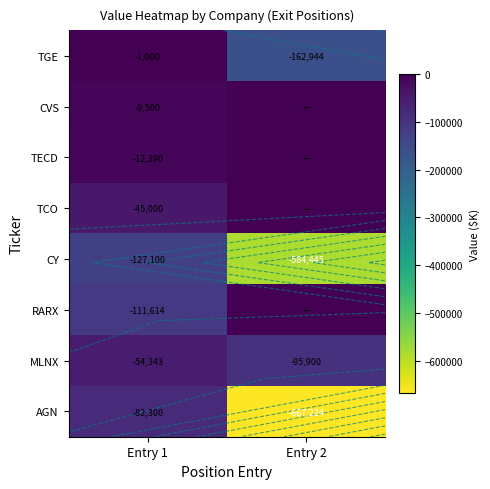

At which label is TECD closest to -6195?

Entry 1